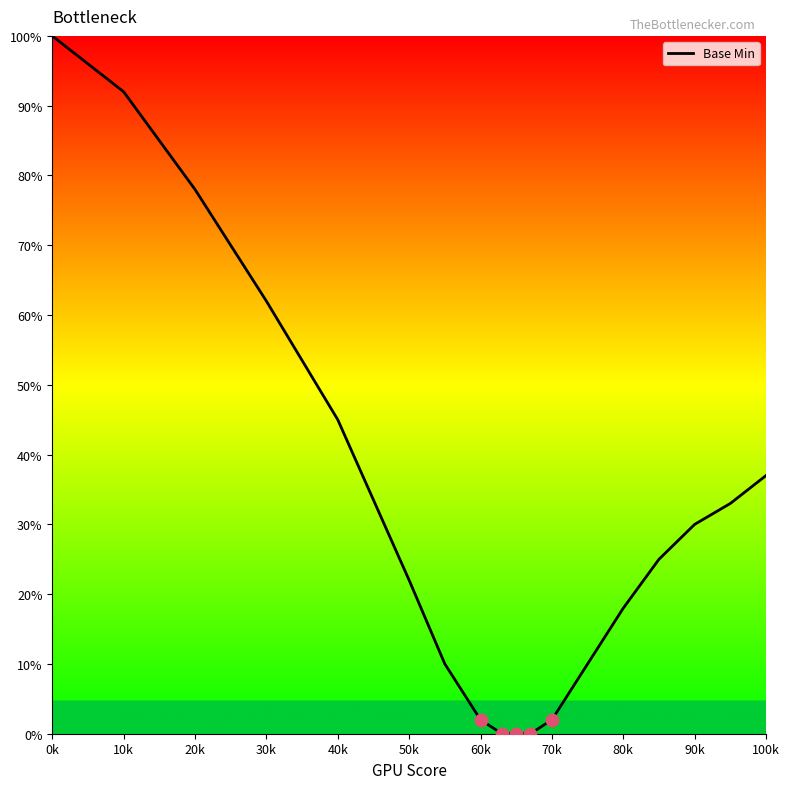

What is the difference between the maximum and minimum values?

100